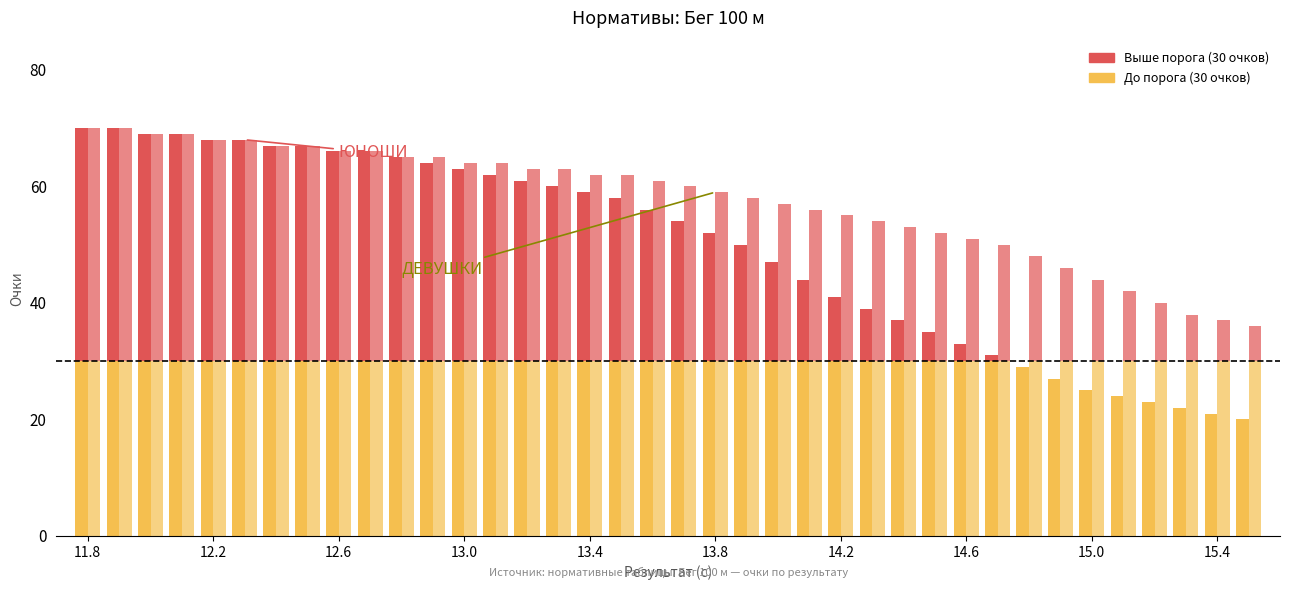

What is the sum of the ДЕВУШКИ Бег 100 м values at 12.2 and 15.2?

108